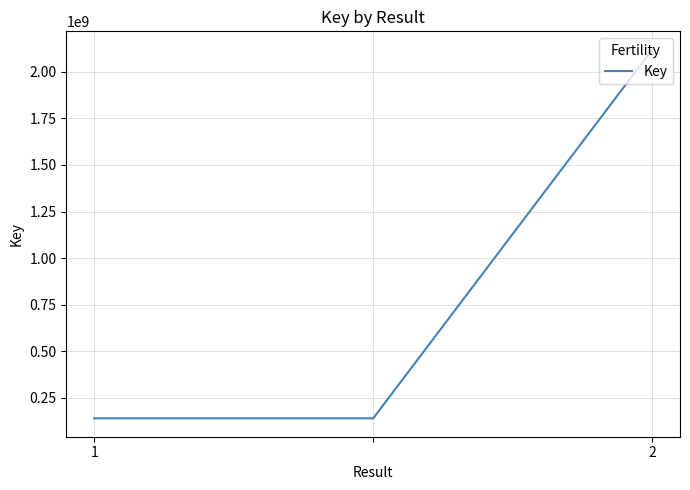

What is the maximum value shown in the chart?

2117871443